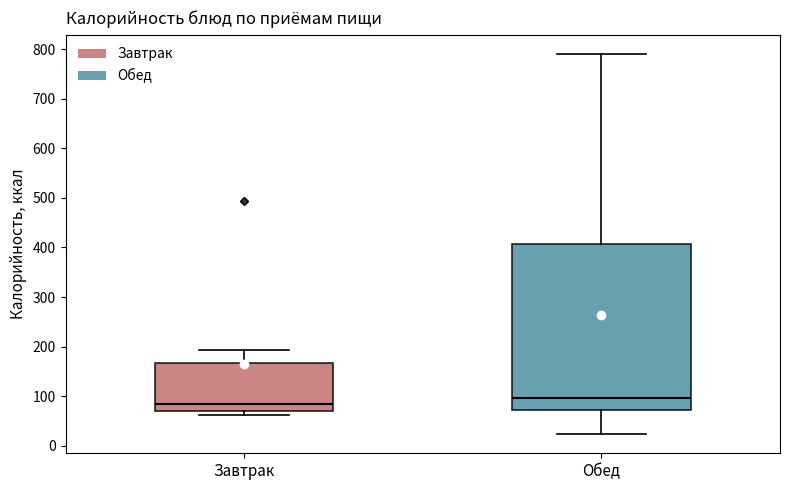

Reading left to right, transcribe this box plot: for each box, give where its median line is, the range the box spans, and where its two whiskers end, as read against the y-axis. The values are not printed on the chart, so give them approximately, as read against the axis.

Завтрак: median 90, box 70 to 170, whiskers 60 to 190
Обед: median 100, box 70 to 410, whiskers 20 to 790